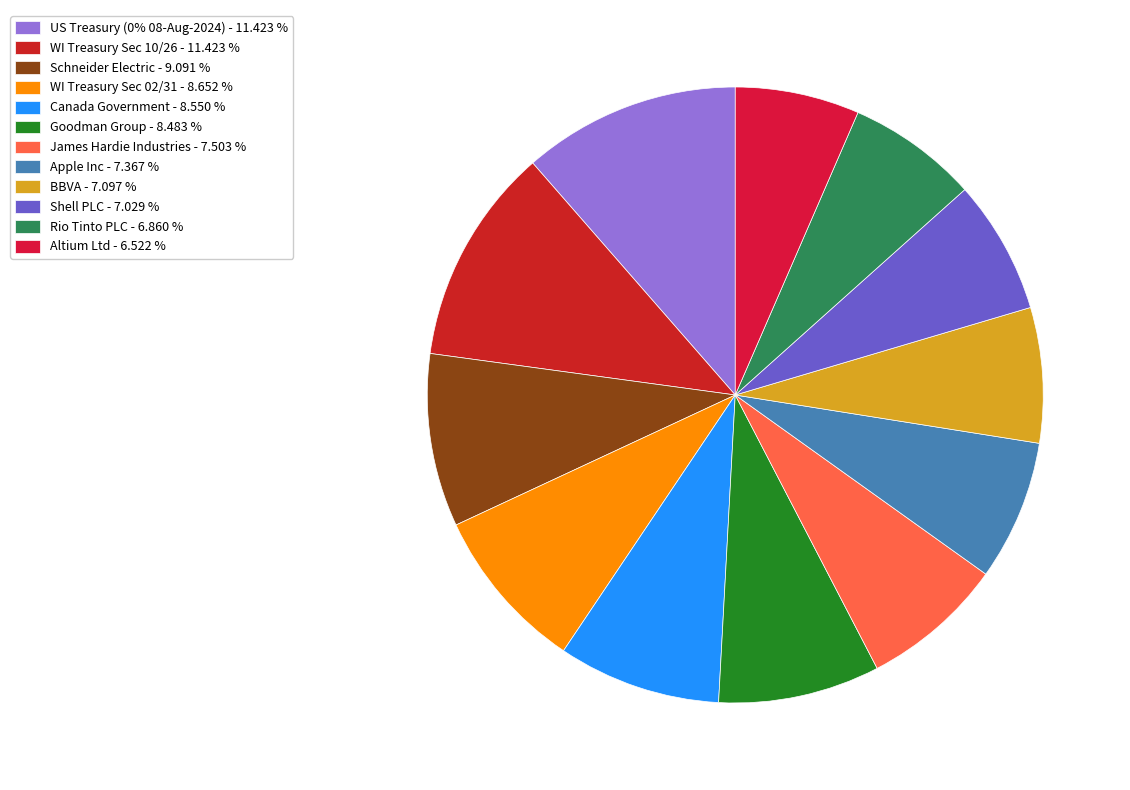

Rank the categories by value from lowest to highest.

Altium Ltd, Rio Tinto PLC, Shell PLC, BBVA, Apple Inc, James Hardie Industries, Goodman Group, Canada Government, WI Treasury Sec 02/31, Schneider Electric, US Treasury (0% 08-Aug-2024), WI Treasury Sec 10/26